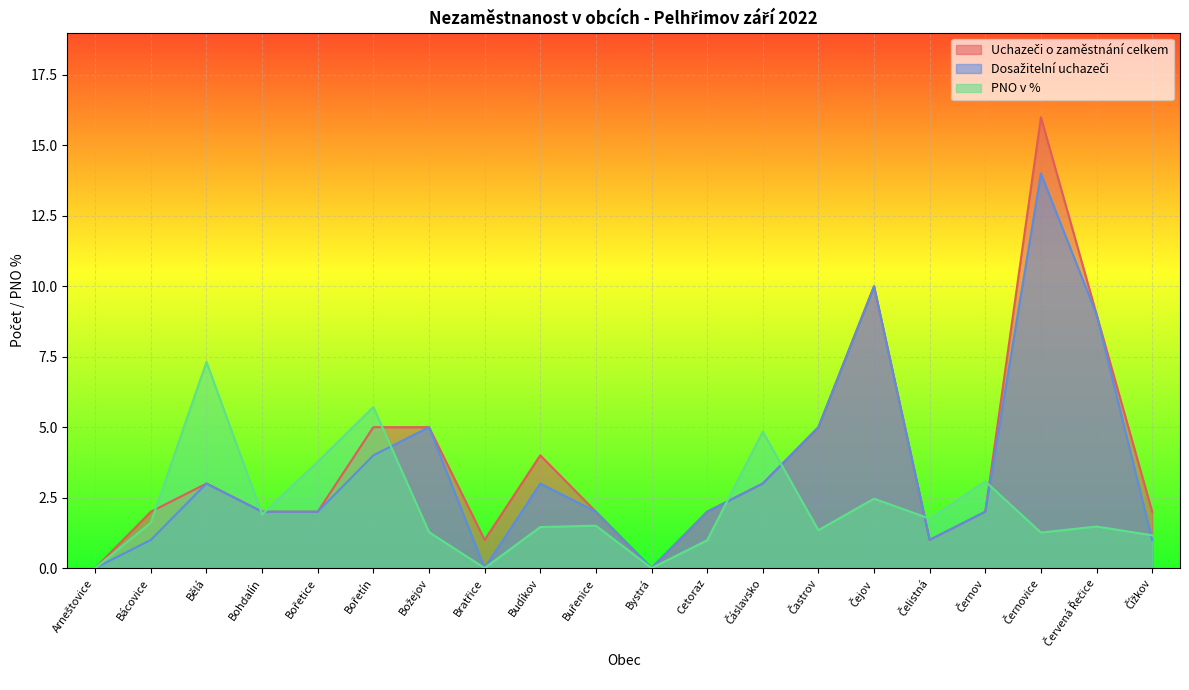

The value of PNO v % at Bořetín is 5.7. True or false?

True